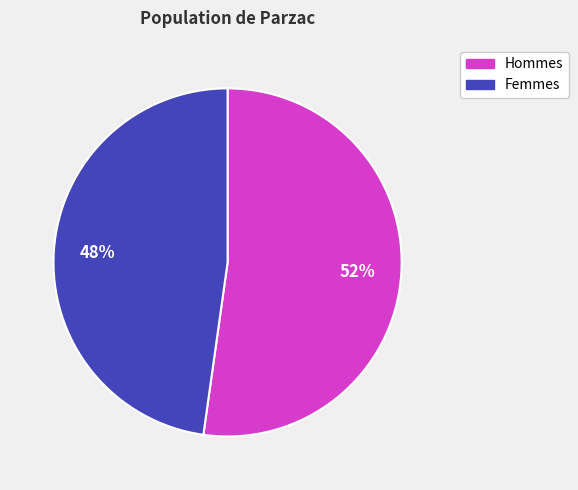

How many segments does this pie chart have?

2